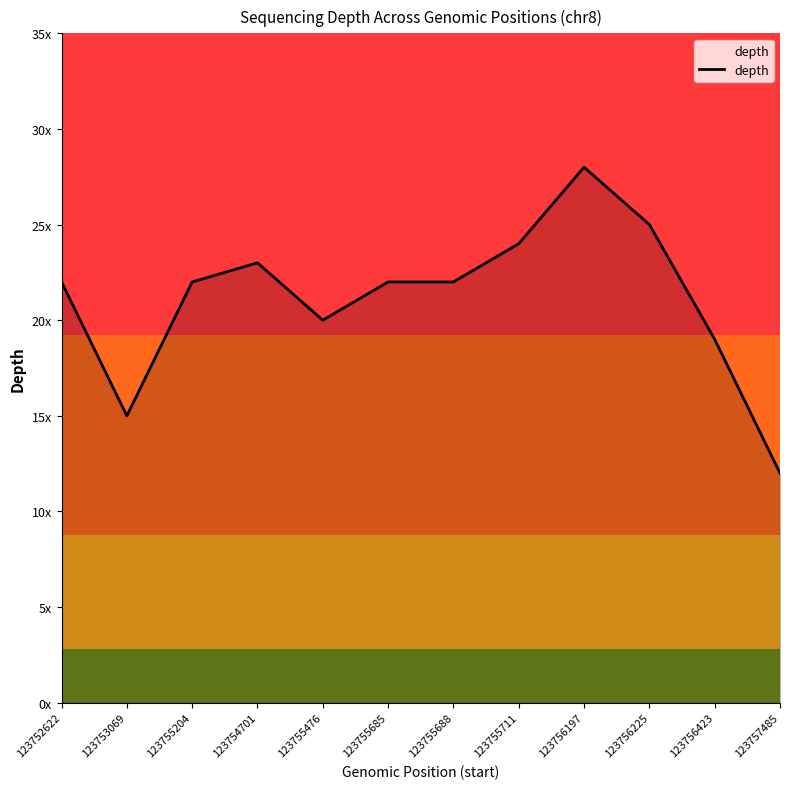

True or false: the data shows 25 at 123756225.

True